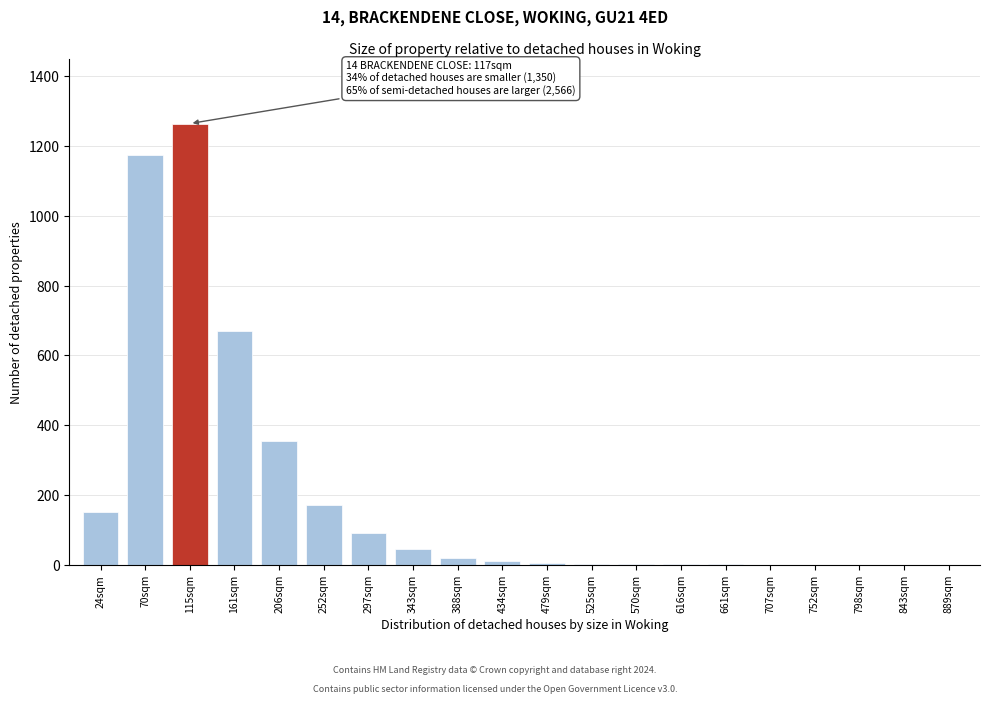

At which category does the chart reach its peak across all series?

115sqm